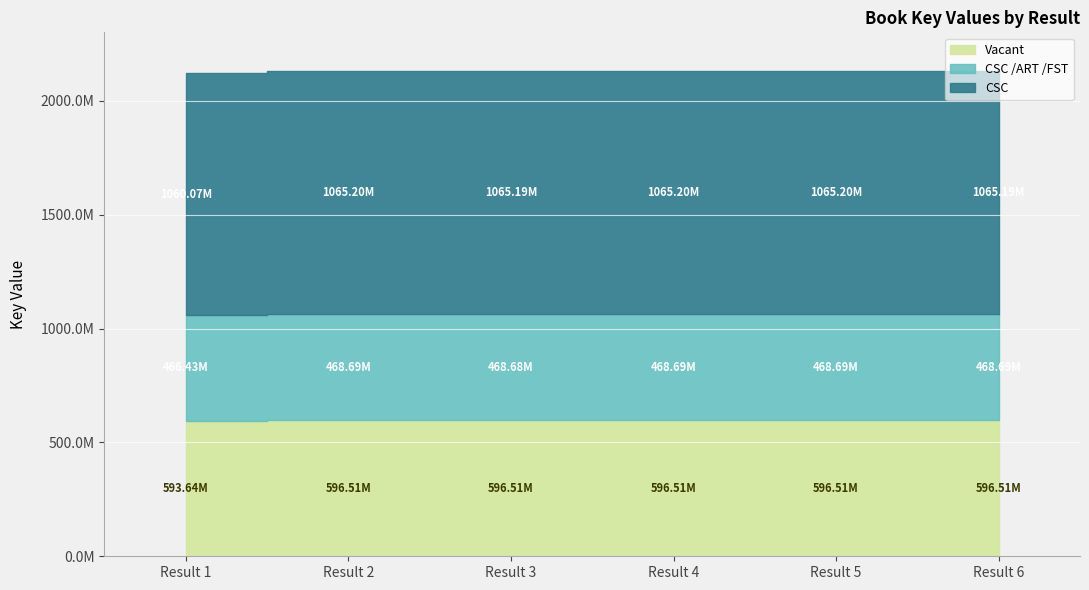

Count the number of categories in the chart.

6